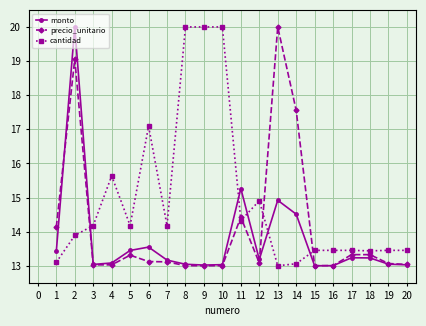

What is the maximum value shown in the chart?

20.0